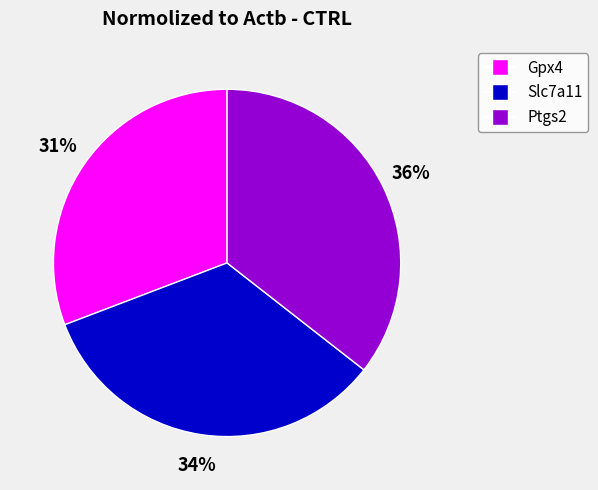

Which has a higher value, Slc7a11 or Gpx4?

Slc7a11